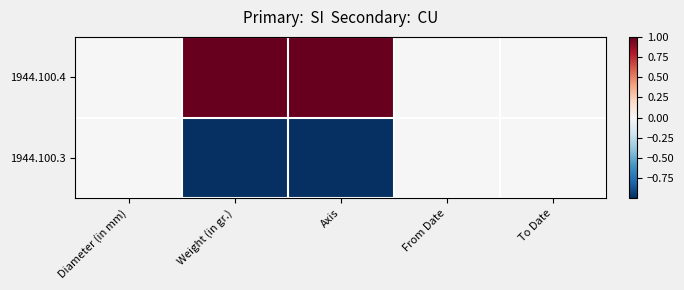

Between Axis and From Date, which series saw the biggest shift?

1944.100.4